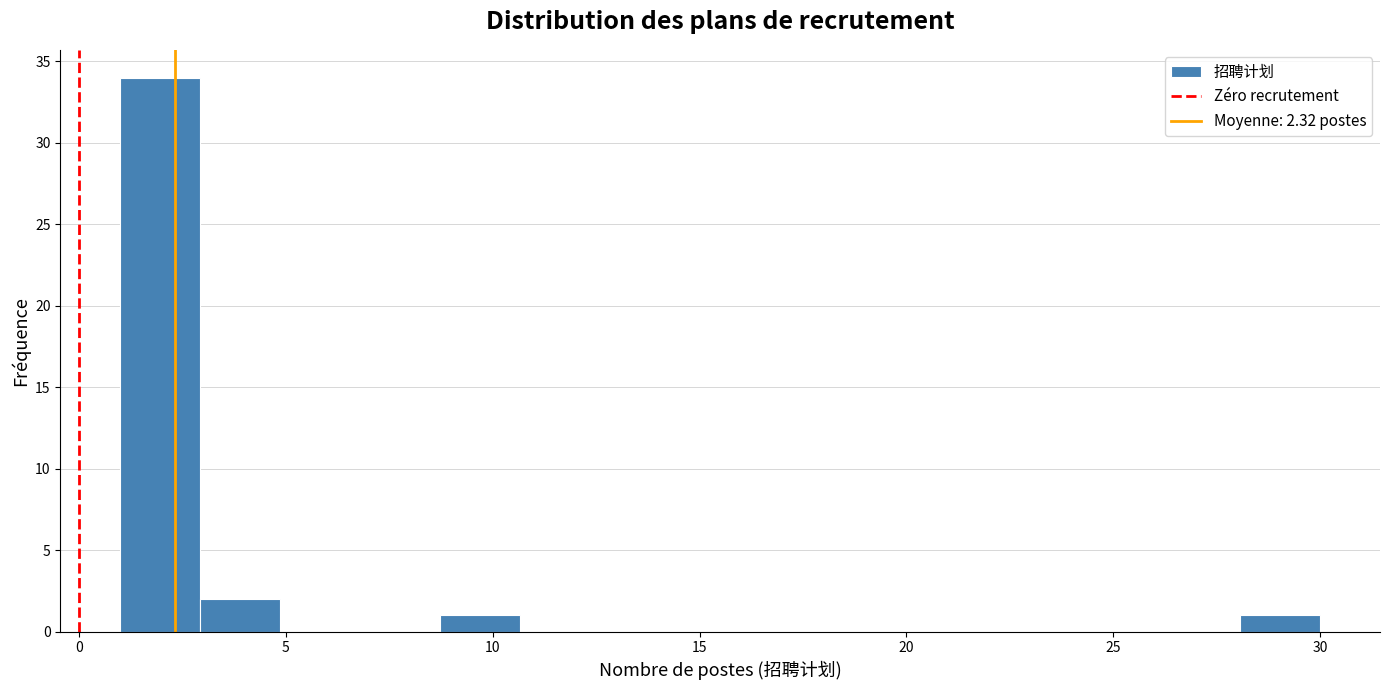

Read against the x-axis, roughly where is the centre of the tallest bar?

2.0